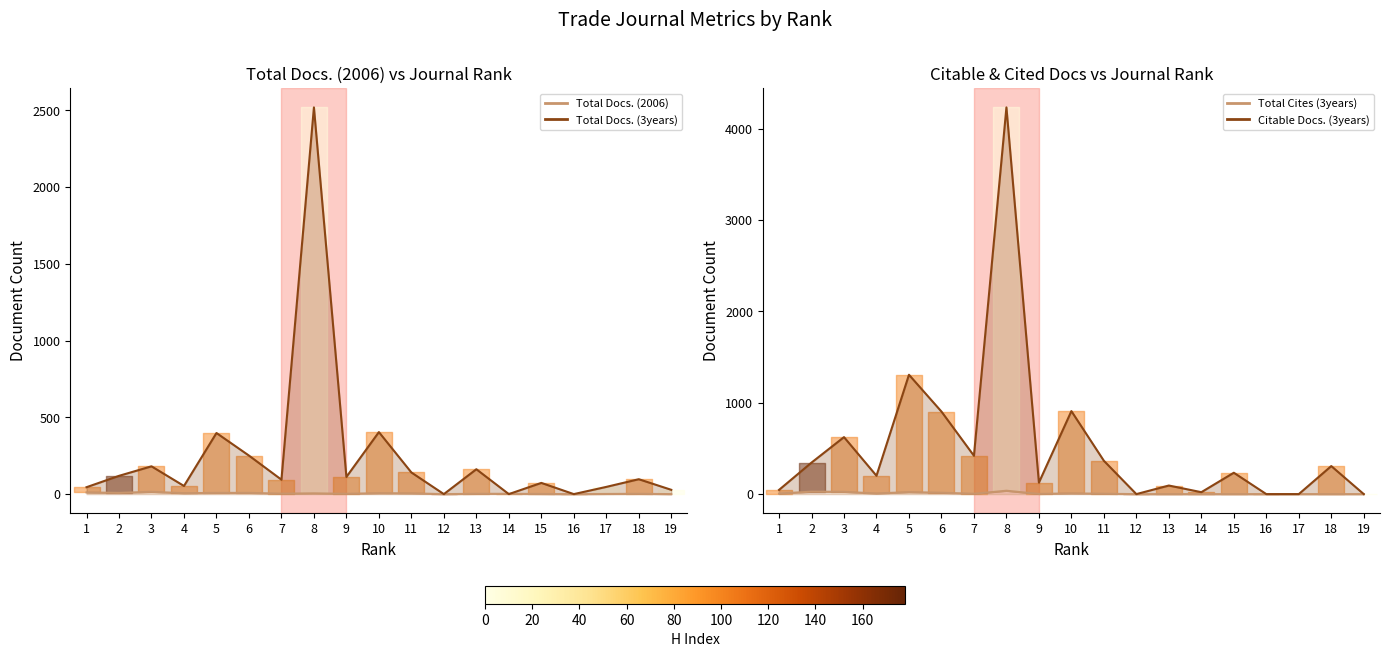

Reading left to right, what are all the values shown in this chart?

Total Docs. (2006) line: 1=11	2=8	3=15	4=6	5=8	6=8	7=3	8=5	9=2	10=6	11=5	12=0	13=2	14=2	15=1	16=0	17=1	18=2	19=0
Total Docs. (3years) line: 1=45	2=119	3=181	4=53	5=398	6=251	7=94	8=2519	9=112	10=404	11=141	12=0	13=162	14=0	15=73	16=0	17=47	18=97	19=28
Total Cites (3years) line: 1=6	2=27	3=25	4=7	5=22	6=15	7=4	8=37	9=2	10=8	11=4	12=0	13=0	14=0	15=0	16=0	17=0	18=0	19=0
Citable Docs. (3years) line: 1=46	2=345	3=624	4=201	5=1307	6=904	7=420	8=4235	9=126	10=909	11=365	12=0	13=94	14=21	15=234	16=0	17=0	18=307	19=0